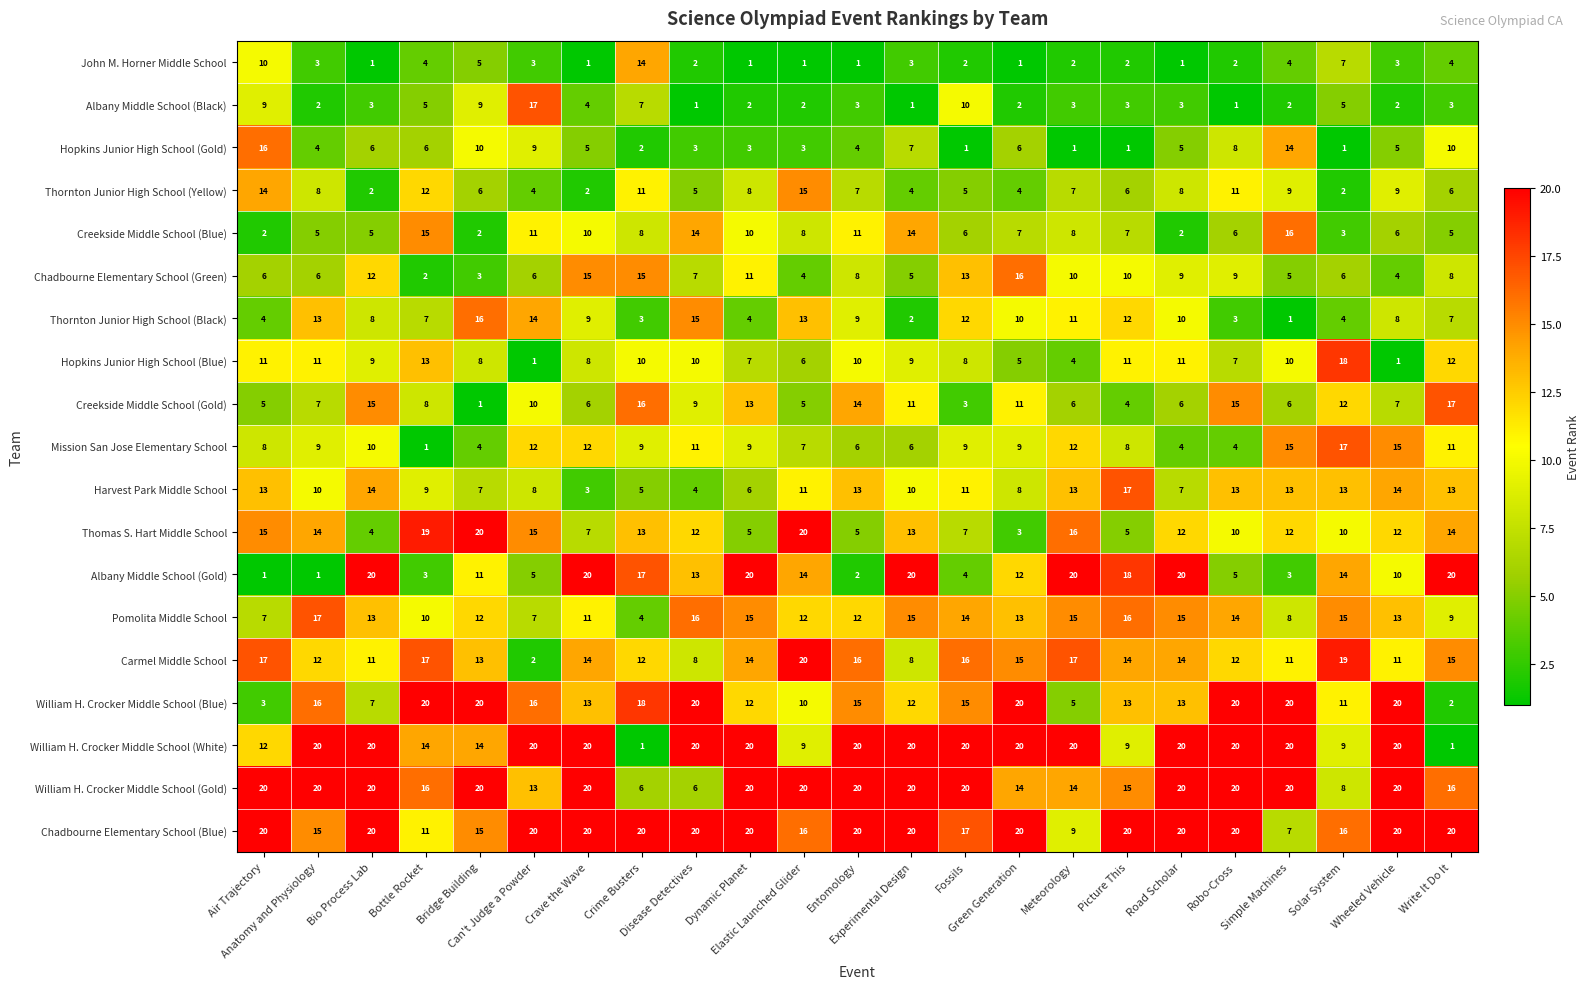

What is the greatest value displayed?

20